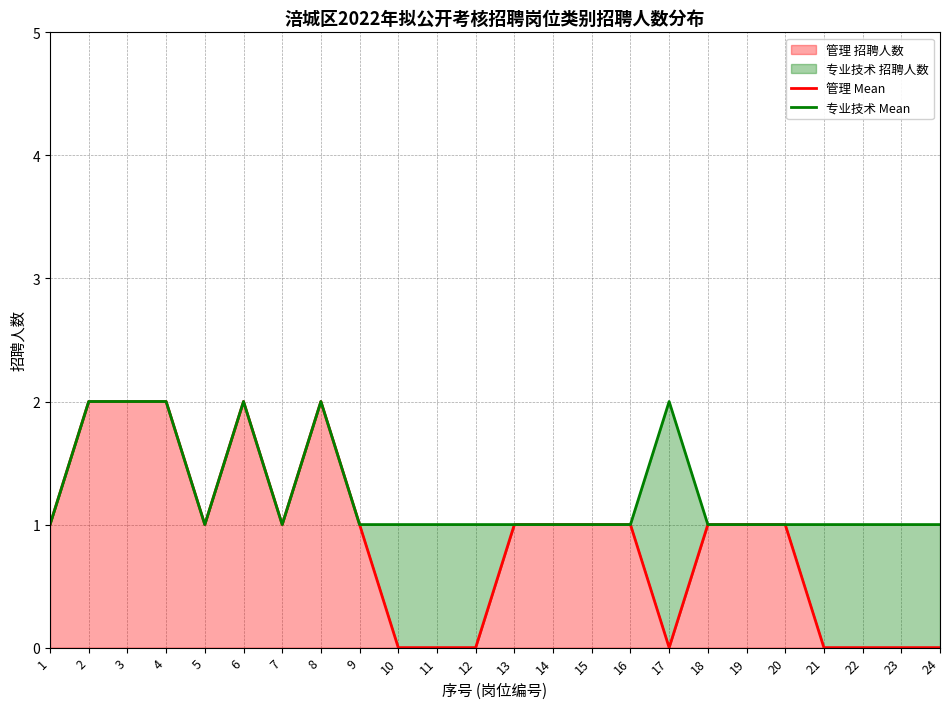

Where is the first local maximum for 专业技术 Mean?

6